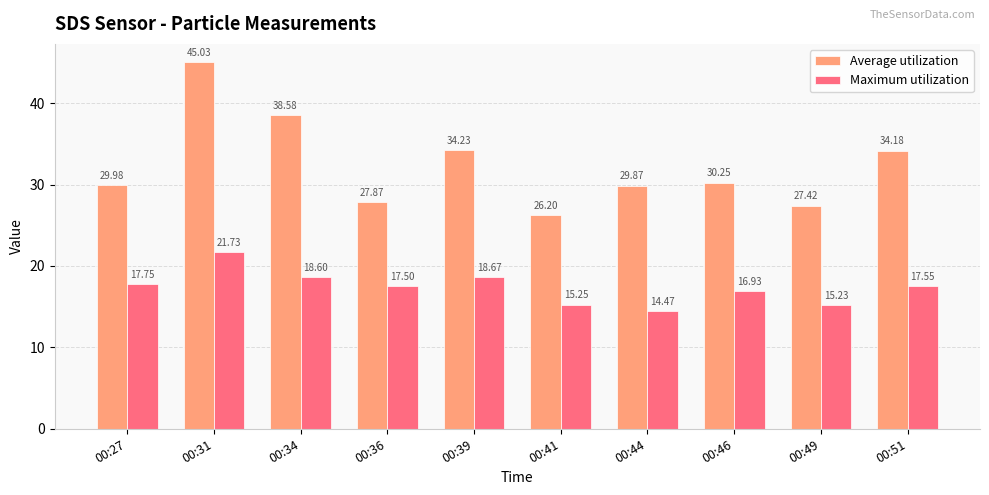

What is the average value of the Average utilization series?

32.4